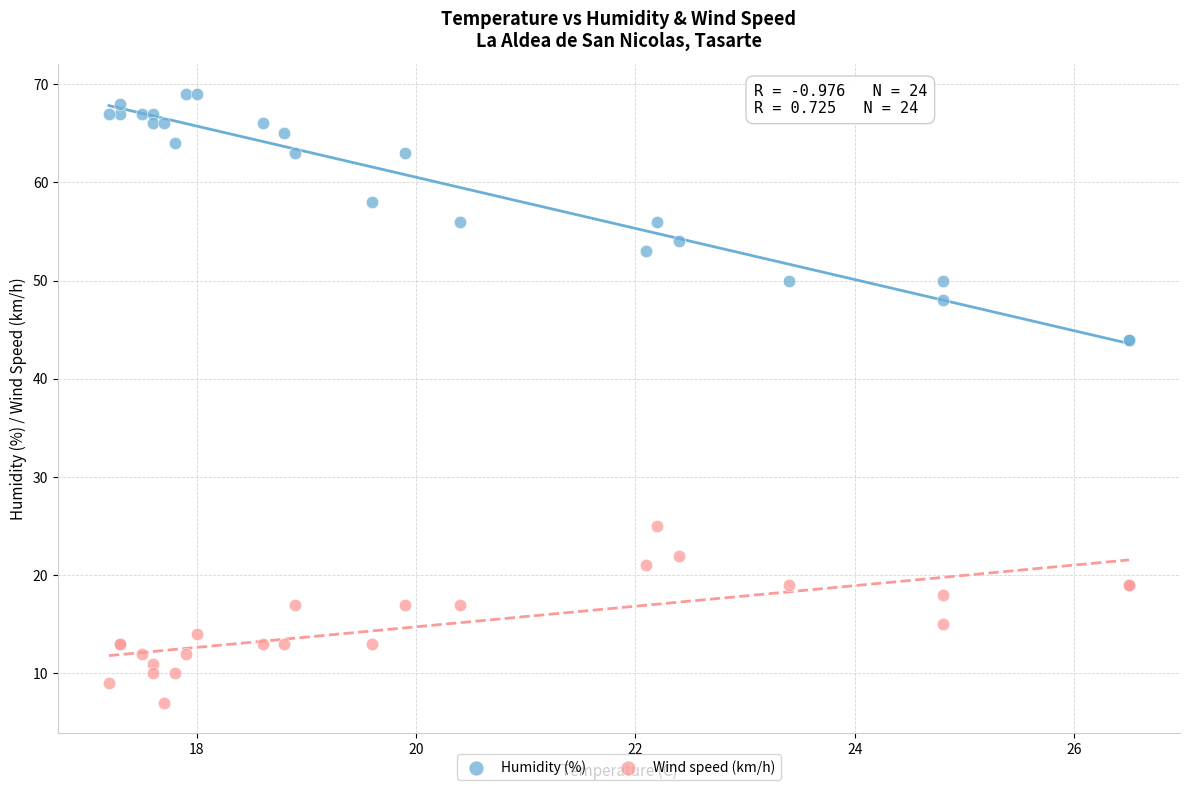

Which series has the widest spread of Y values?

Humidity (%)